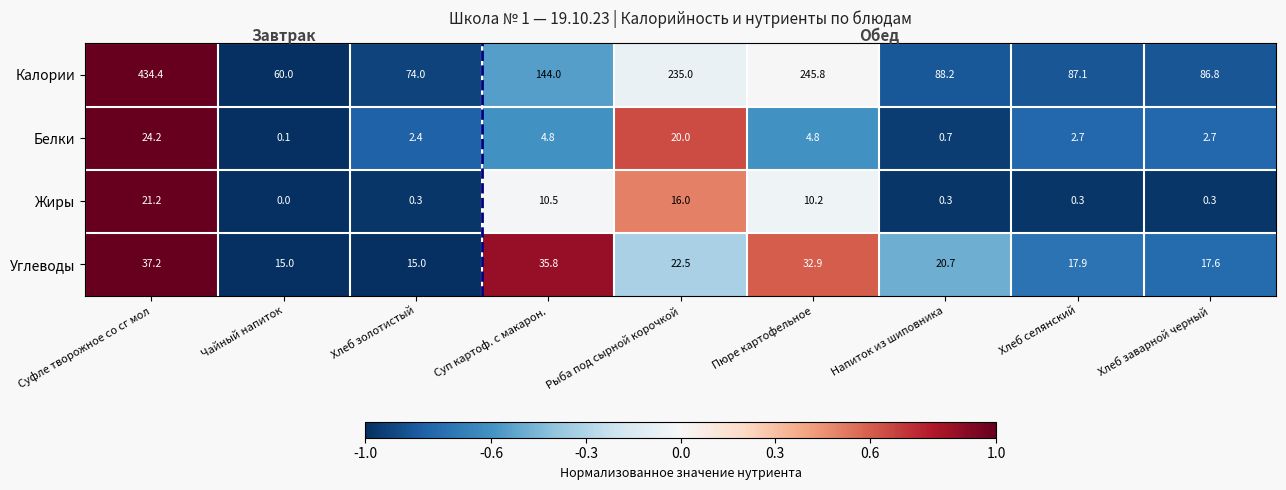

At Суфле творожное со сг мол, list the series in order from largest to smallest.

Калории, Углеводы, Белки, Жиры